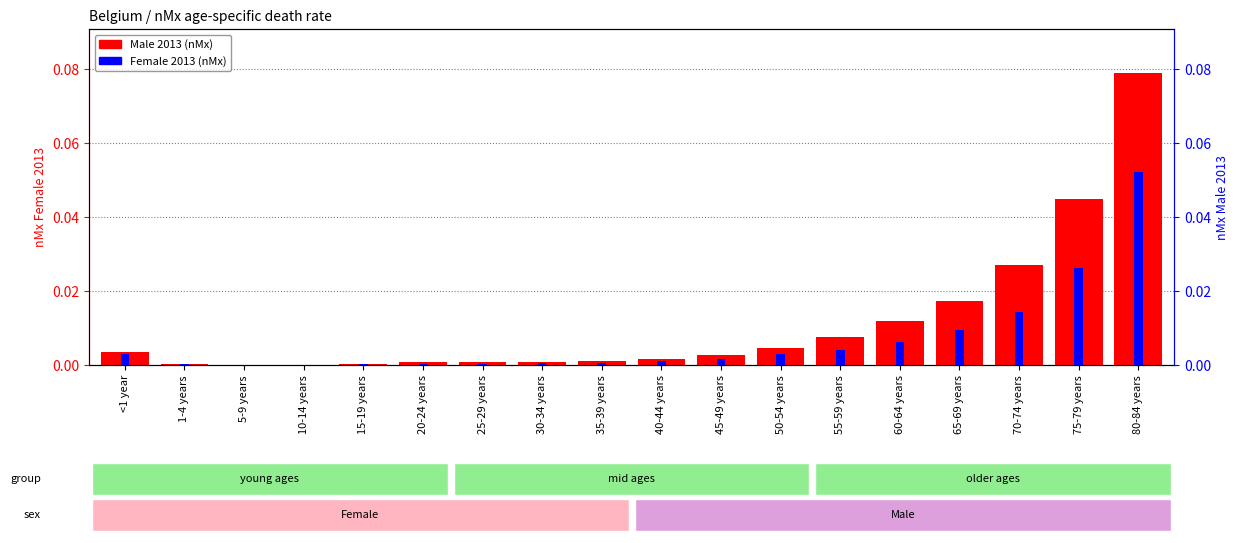

Reading left to right, list all the values displayed in this chart.

Male 2013: 0.0	0.0	0.0	0.0	0.0	0.0	0.0	0.0	0.0	0.0	0.0	0.0	0.0	0.0	0.0	0.0	0.0	0.1
Female 2013: 0.0	0.0	0.0	0.0	0.0	0.0	0.0	0.0	0.0	0.0	0.0	0.0	0.0	0.0	0.0	0.0	0.0	0.1